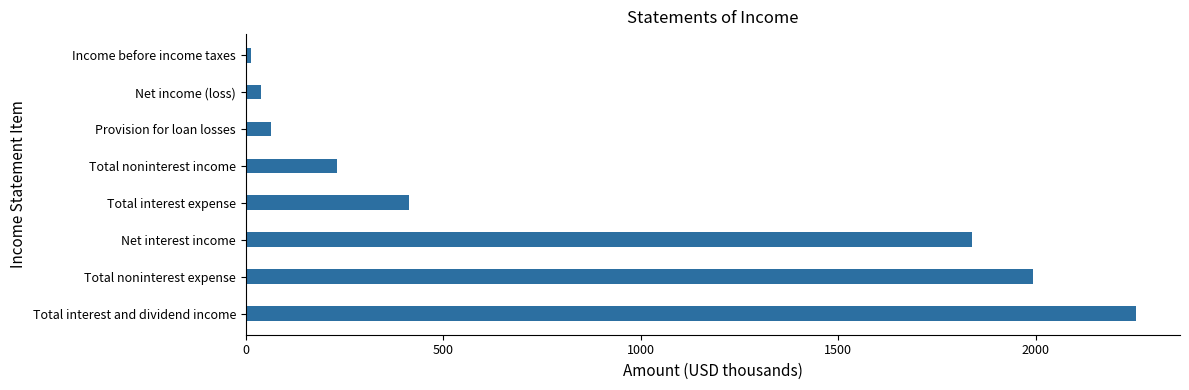

What is the average value?

856